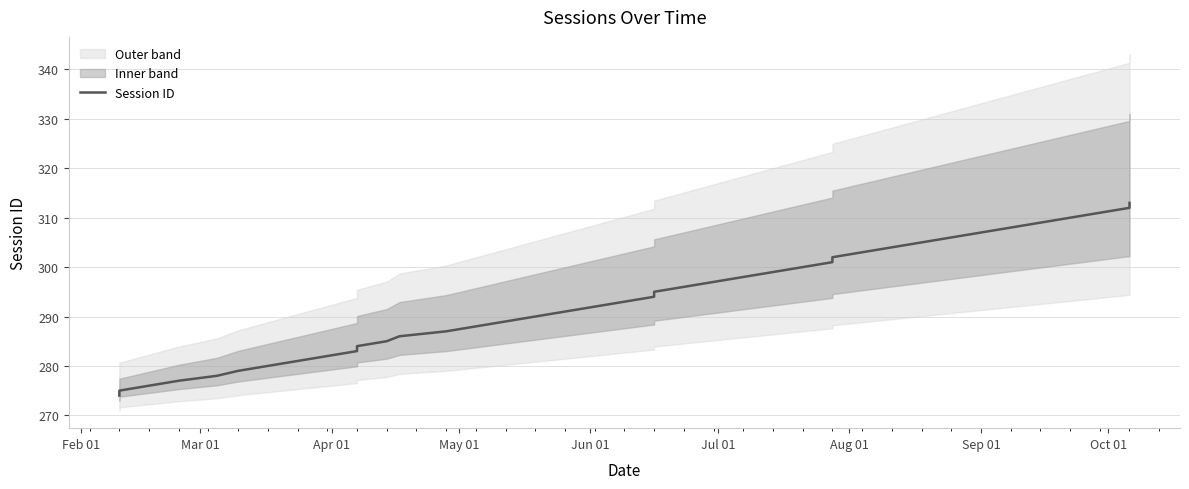

What is the greatest value displayed?

313